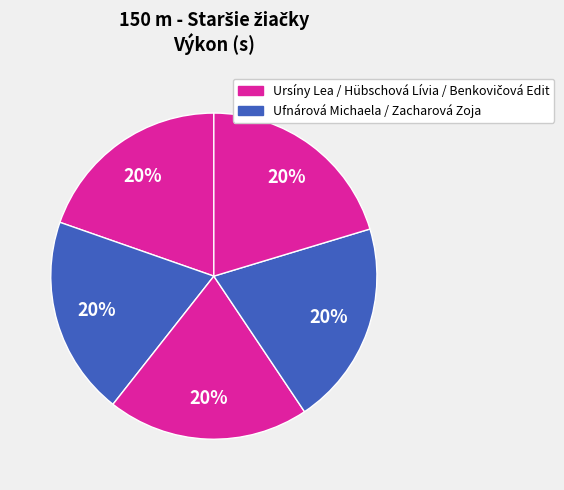

How many segments does this pie chart have?

5